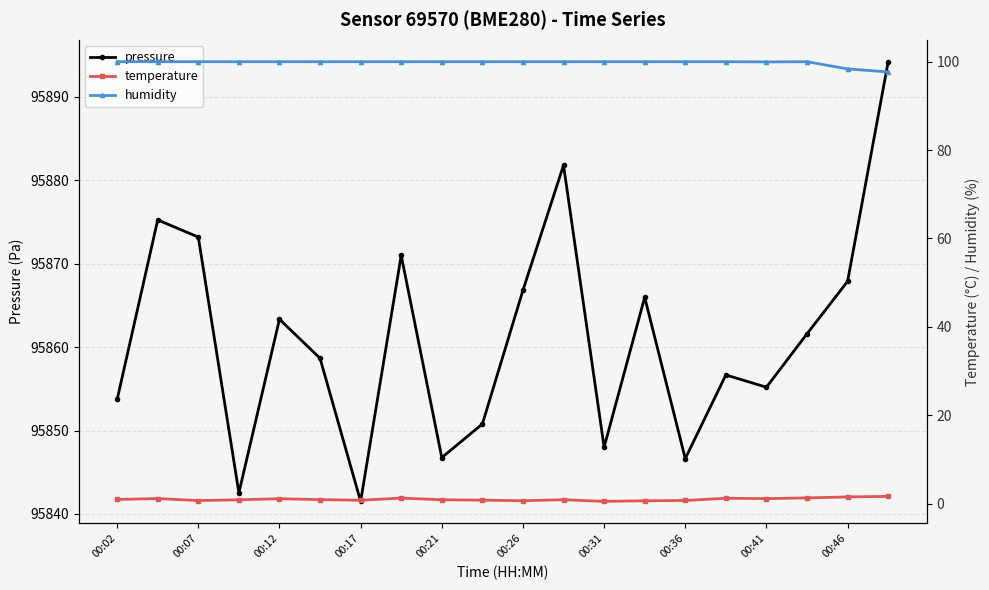

True or false: pressure has more than 2 interior local peaks.

True